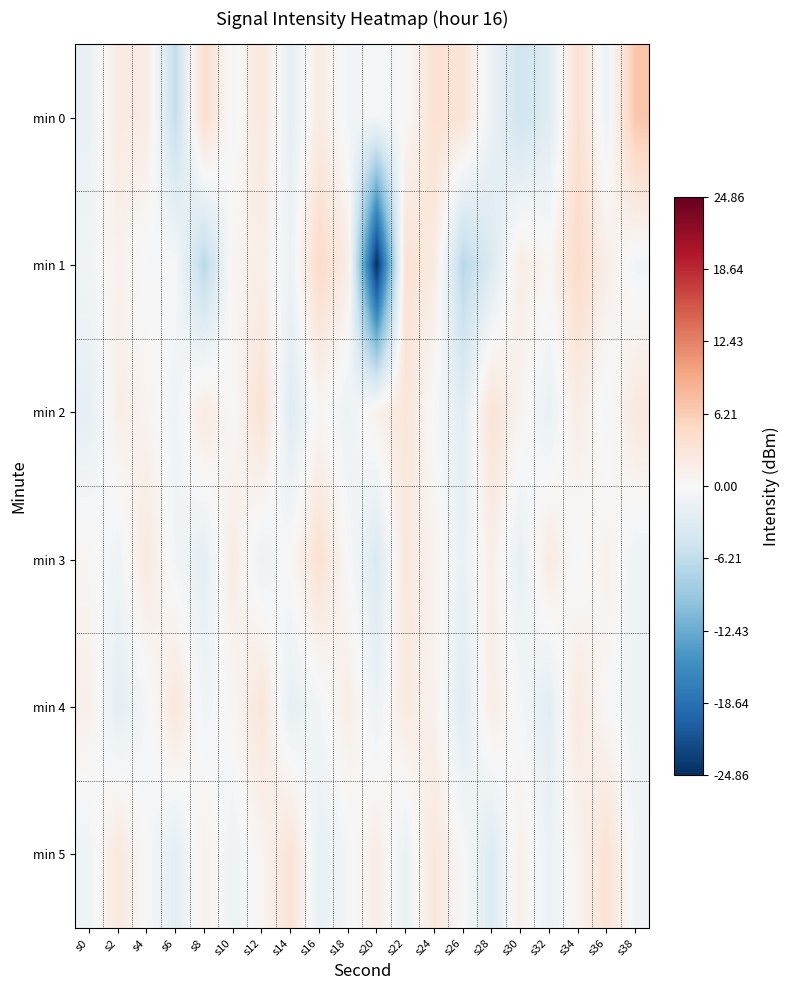

Reading left to right, extract all data points from this chart.

min 0: s0=-1.8	s2=2.1	s4=1.9	s6=-6.0	s8=4.3	s10=-0.5	s12=2.6	s14=-2.3	s16=1.9	s18=-0.8	s20=-0.5	s22=-0.0	s24=3.7	s26=3.2	s28=-1.5	s30=-5.0	s32=-3.0	s34=3.9	s36=-1.3	s38=6.9
min 1: s0=-0.9	s2=1.0	s4=-0.3	s6=-0.1	s8=-6.8	s10=0.6	s12=1.5	s14=-1.4	s16=4.7	s18=1.7	s20=-24.9	s22=3.7	s24=2.1	s26=-6.9	s28=-3.5	s30=1.8	s32=0.5	s34=4.6	s36=1.5	s38=-0.8
min 2: s0=-2.1	s2=1.6	s4=0.8	s6=-1.0	s8=2.3	s10=0.1	s12=3.7	s14=-3.0	s16=0.4	s18=-1.4	s20=1.2	s22=3.0	s24=-0.2	s26=-2.7	s28=3.5	s30=0.7	s32=-1.8	s34=1.9	s36=-0.6	s38=2.6
min 3: s0=0.6	s2=-1.1	s4=2.4	s6=-0.7	s8=-2.3	s10=2.0	s12=-1.5	s14=0.2	s16=3.8	s18=-0.0	s20=-3.6	s22=2.7	s24=0.9	s26=-1.7	s28=1.5	s30=-2.0	s32=2.2	s34=-0.3	s36=1.1	s38=-1.2
min 4: s0=1.3	s2=-2.4	s4=-0.5	s6=2.8	s8=-0.9	s10=0.4	s12=3.2	s14=-2.1	s16=-0.7	s18=1.7	s20=-1.4	s22=2.3	s24=1.0	s26=-2.9	s28=1.8	s30=-0.4	s32=-2.6	s34=2.5	s36=0.2	s38=-1.3
min 5: s0=-1.0	s2=2.6	s4=-0.1	s6=-2.5	s8=1.2	s10=-1.2	s12=0.6	s14=3.4	s16=-1.9	s18=-0.5	s20=1.9	s22=-1.7	s24=2.8	s26=0.1	s28=-3.3	s30=1.4	s32=-1.5	s34=0.8	s36=3.6	s38=-0.8